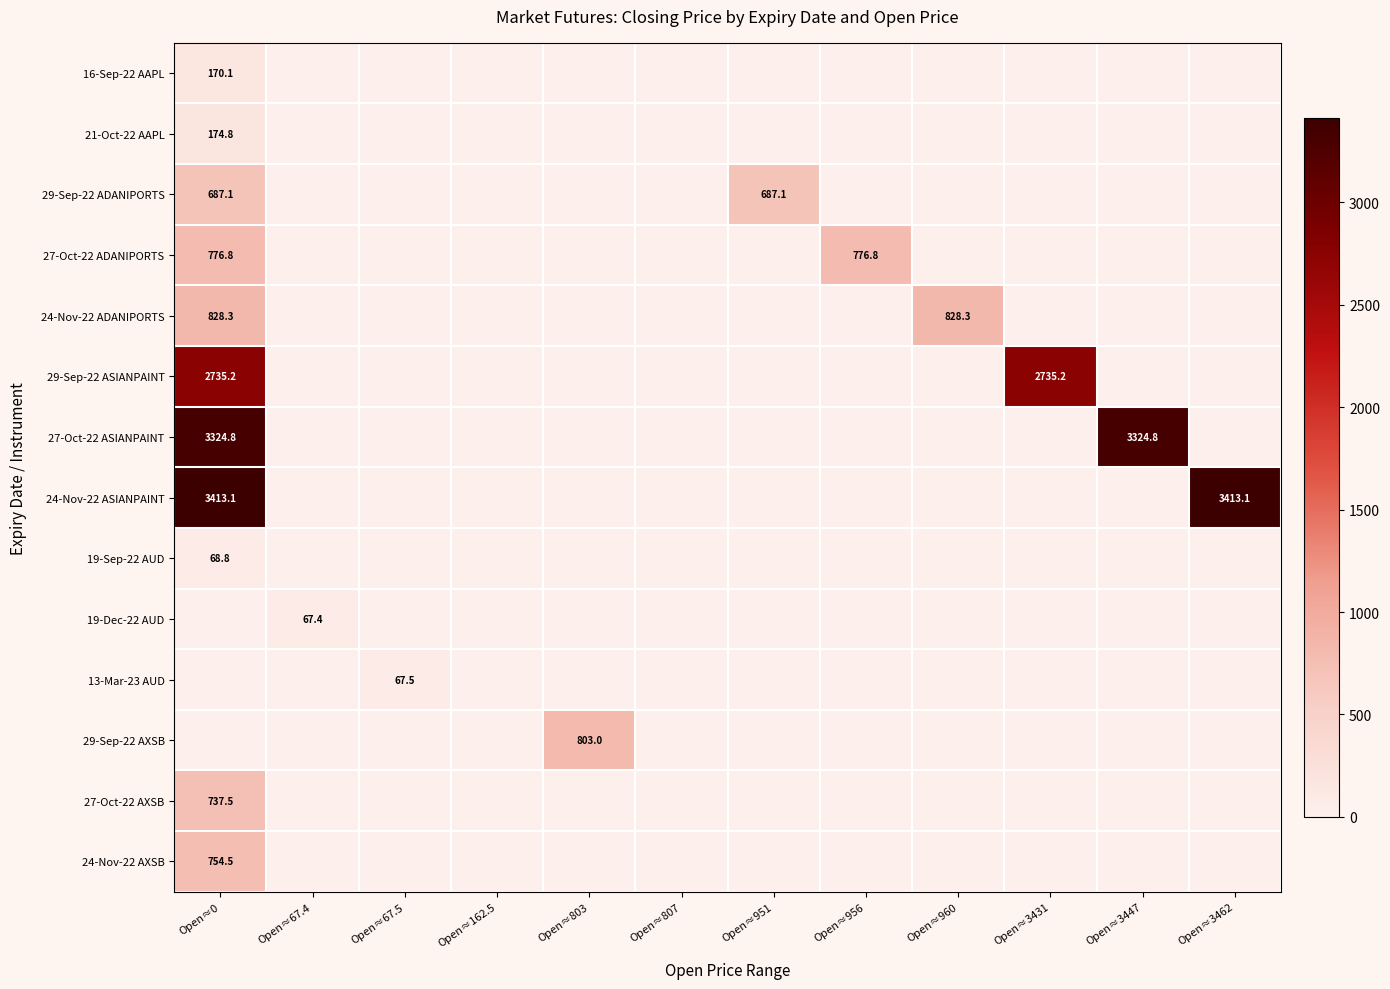

True or false: 24-Nov-22 ADANIPORTS has a value of 828.3 at Open≈0.

True